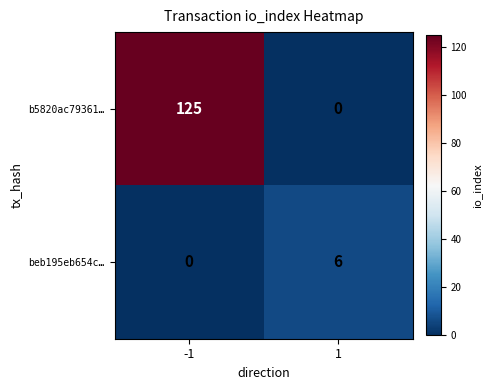

How many values in the beb195eb654c… series are below 6?

1